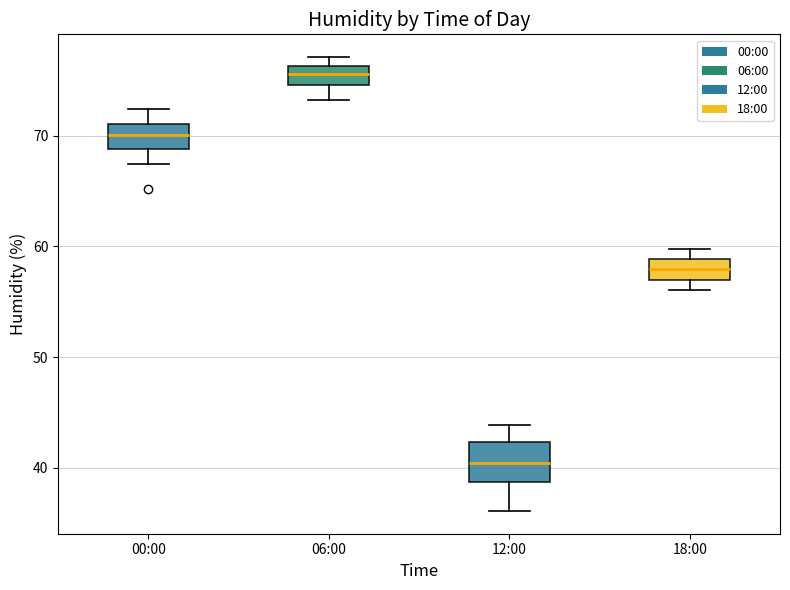

Comparing the boxes themselves (not the whiskers), which one is the tallest?

12:00